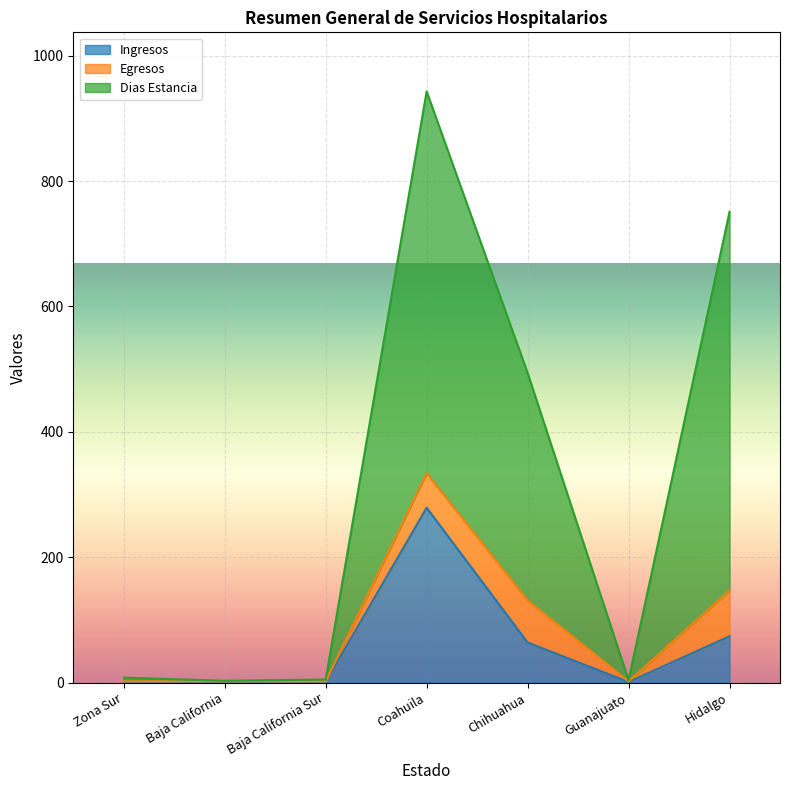

What position from the left is Baja California Sur?

3